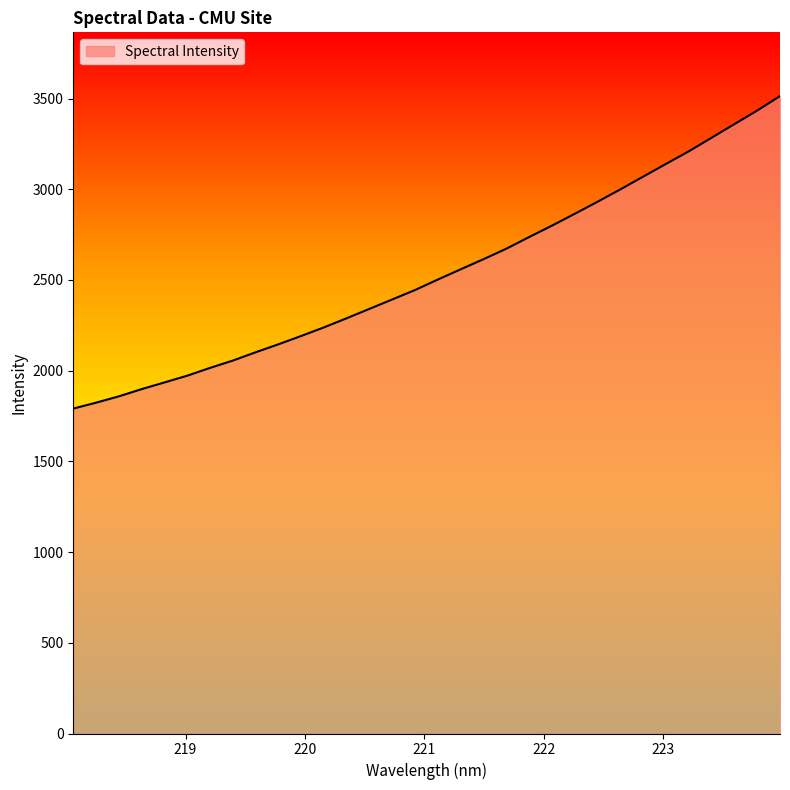

What is the difference between the maximum and minimum values?

1722.6